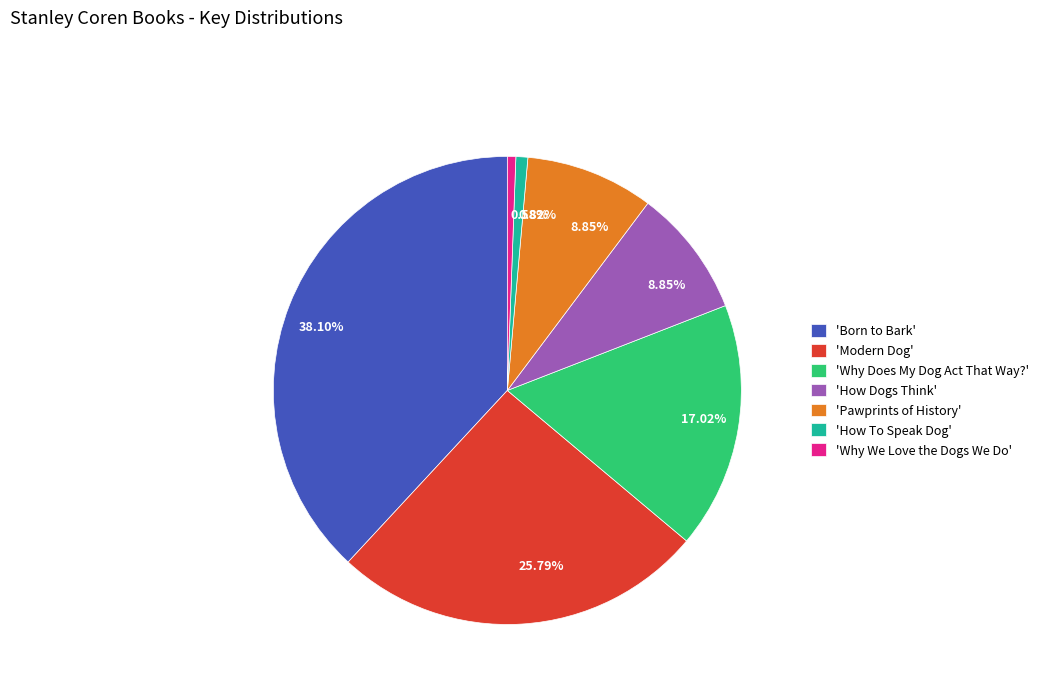

How many slices are in this pie chart?

7